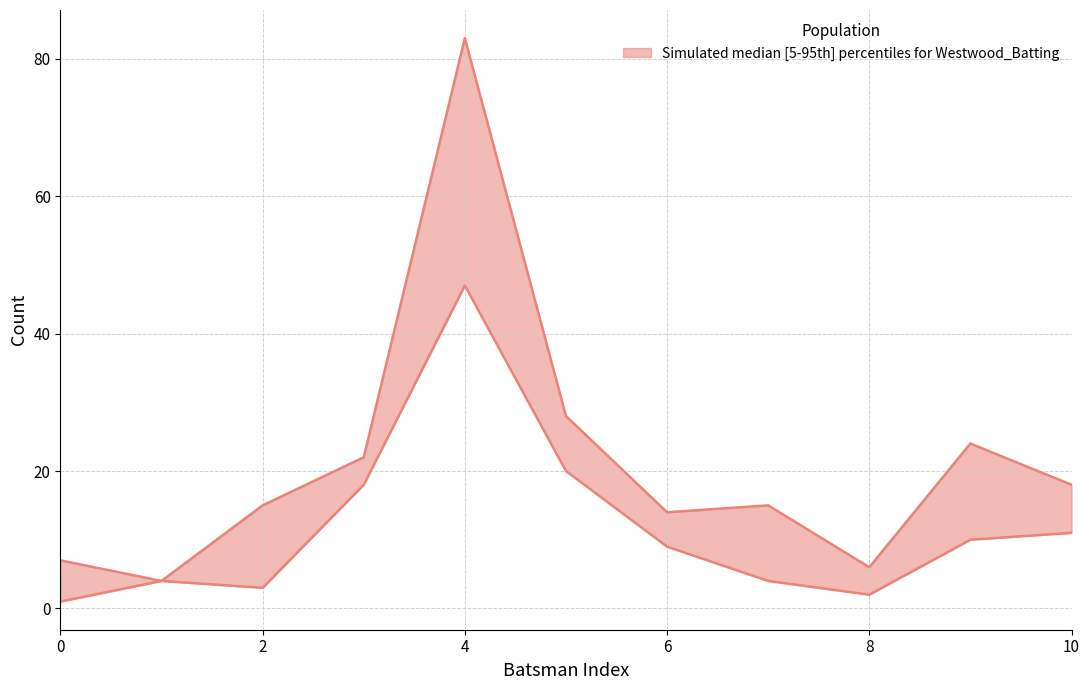

How many data points in Runs are above 9?

5